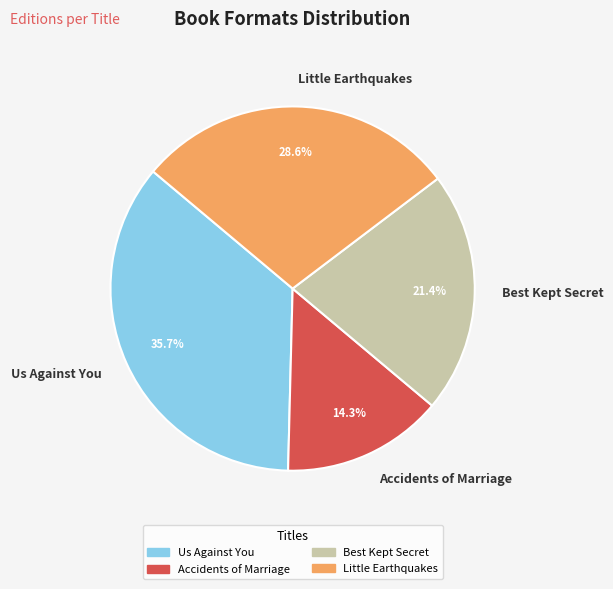

Combined, what portion of the pie is Accidents of Marriage and Best Kept Secret?

35.7%